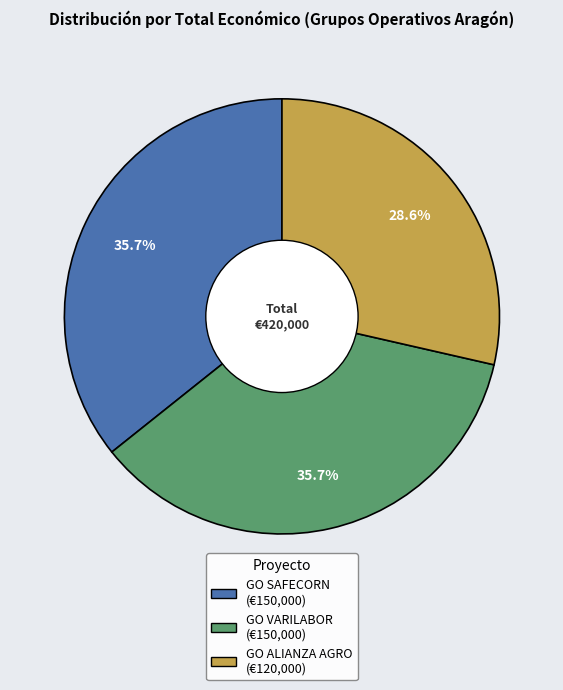

What is the smallest slice in the pie chart?

GO ALIANZA AGRO